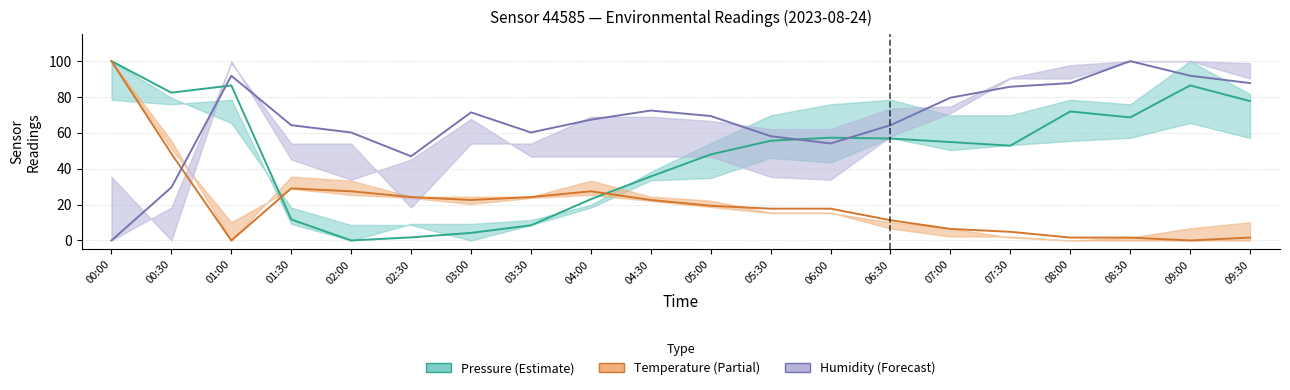

What is the maximum value shown in the chart?

100.0